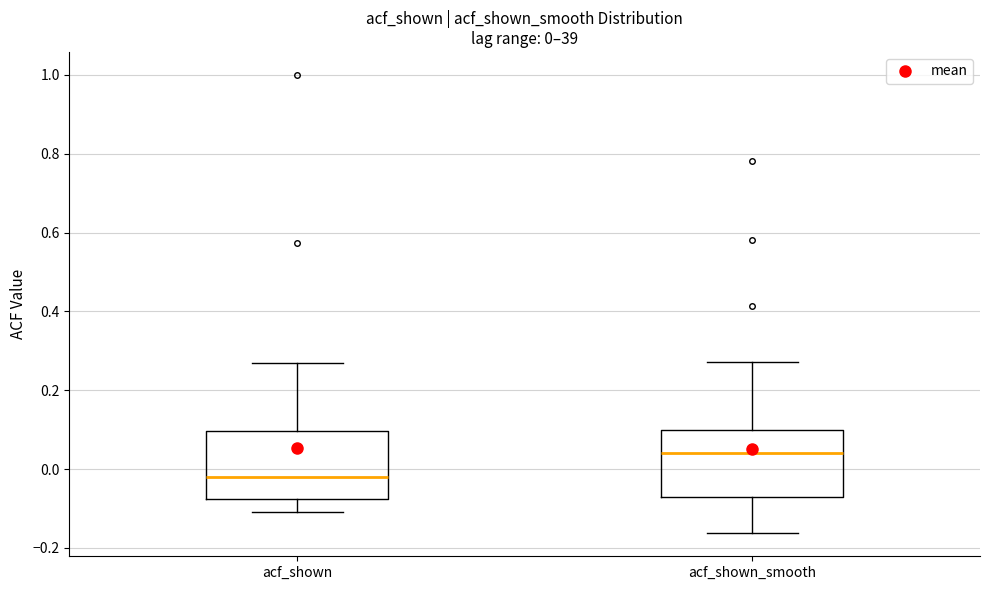

Which box's median line is the highest?

acf_shown_smooth